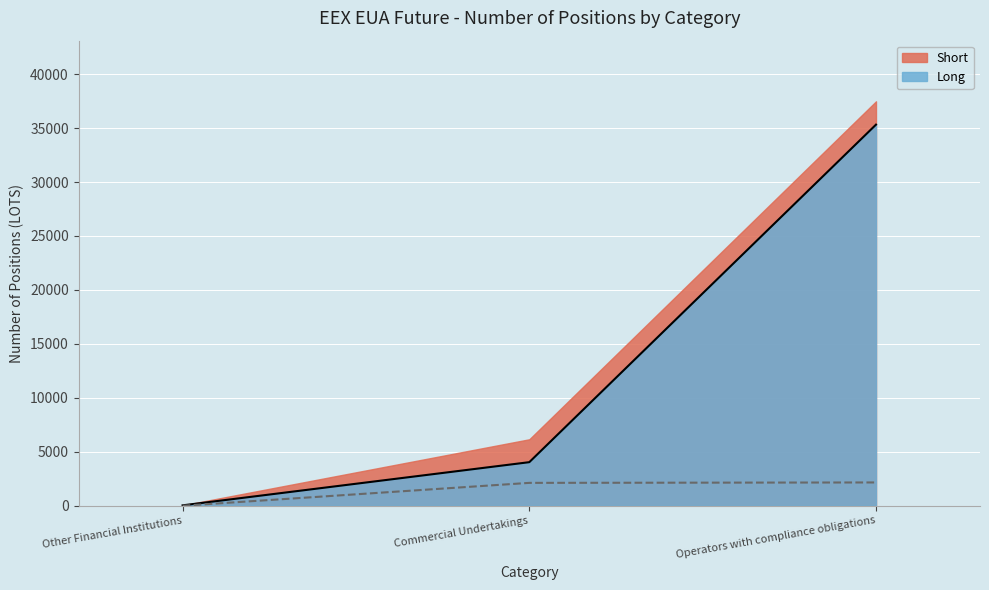

What is the greatest value displayed?

35319